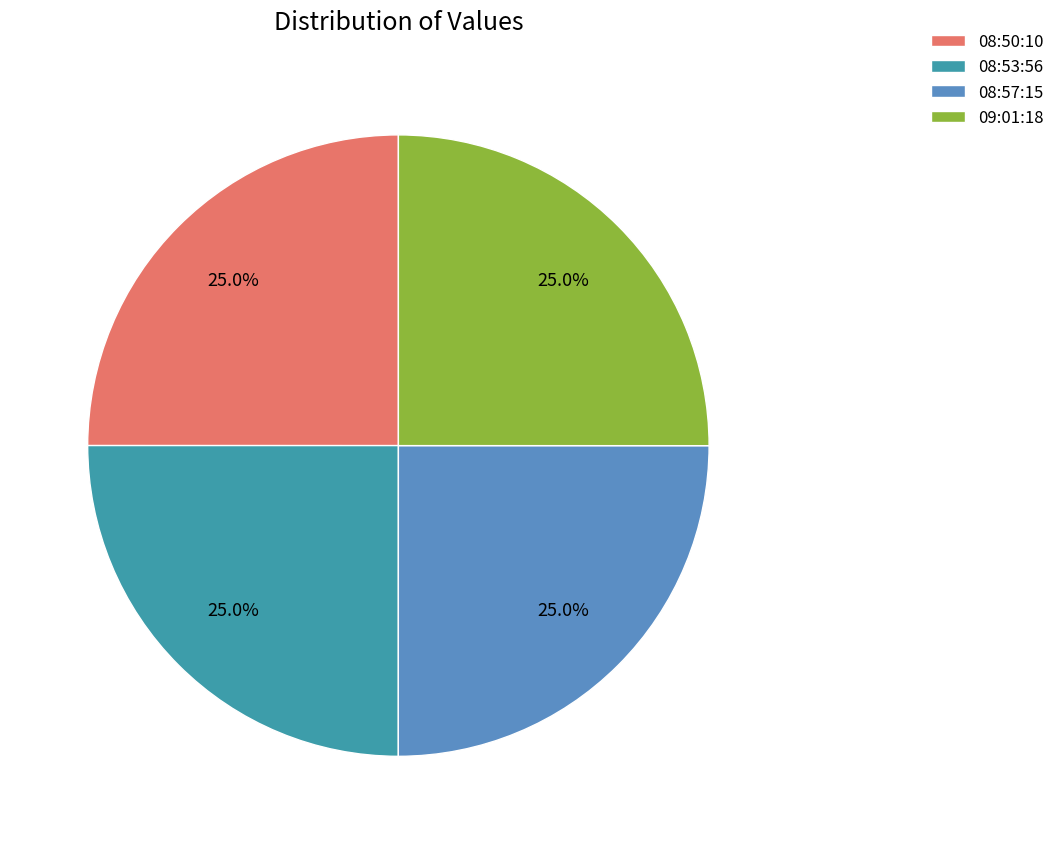

Count the number of slices in the pie.

4